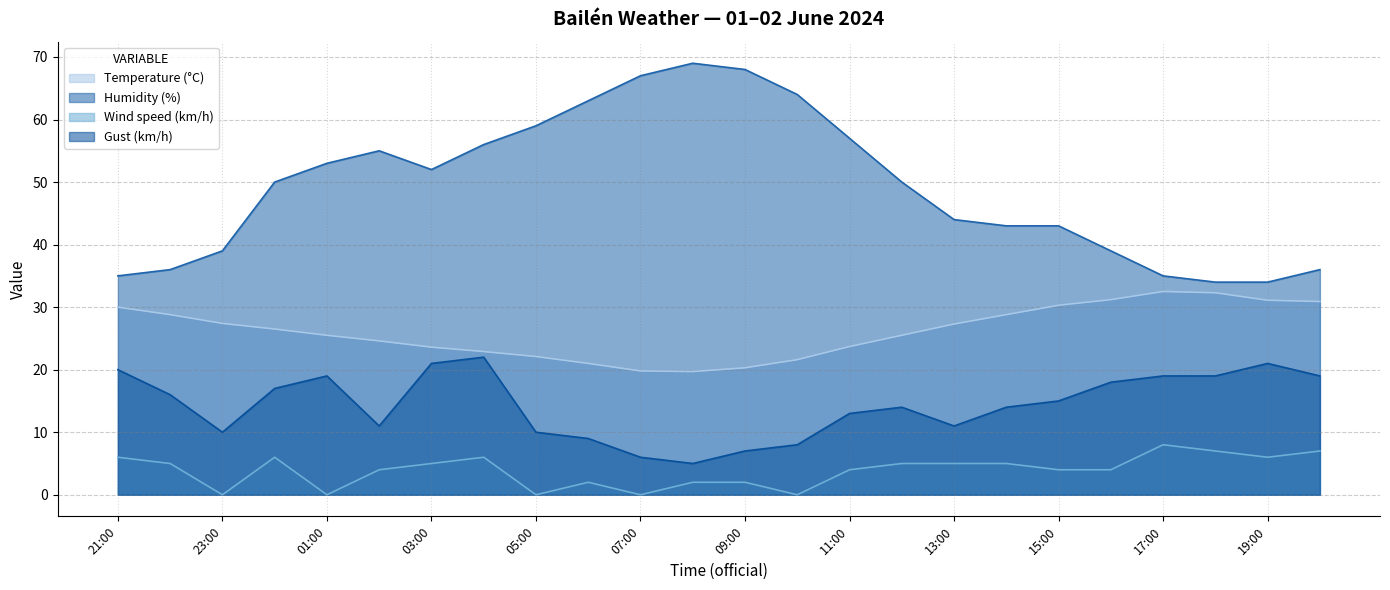

How many lines are shown in the chart?

4